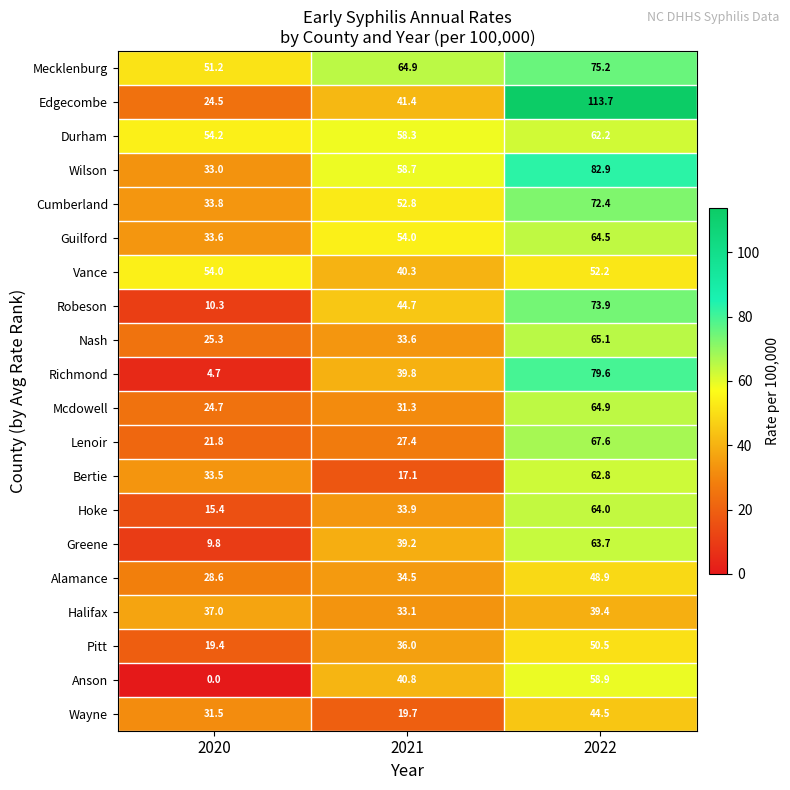

What is the total value across all series at 2021?

801.5